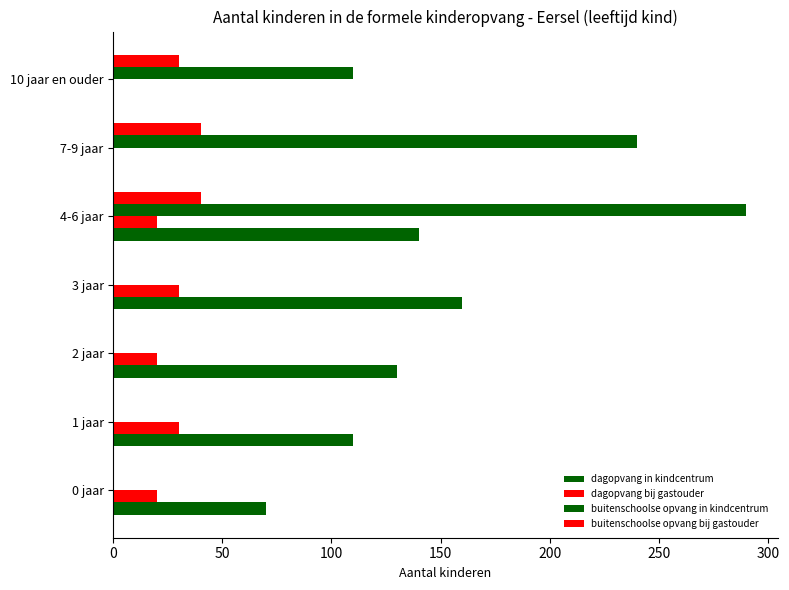

Which series has the largest total across all categories?

buitenschoolse opvang in kindcentrum